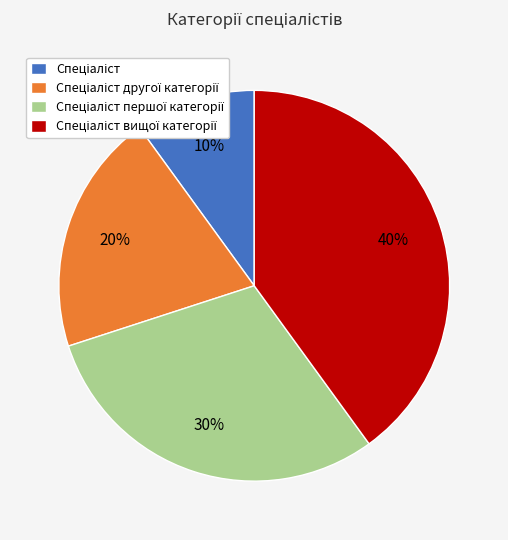

To the nearest percent, what is the average slice percentage?

25%